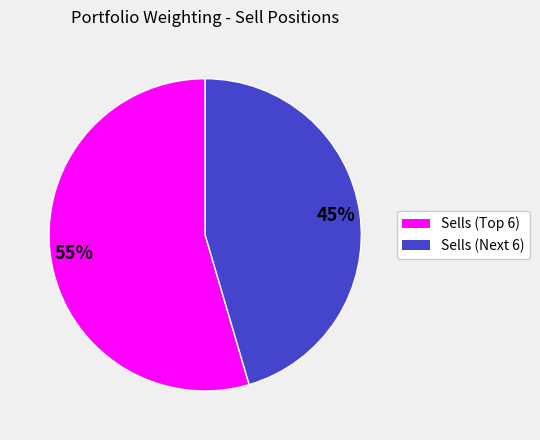

Does any single category account for the majority?

Yes